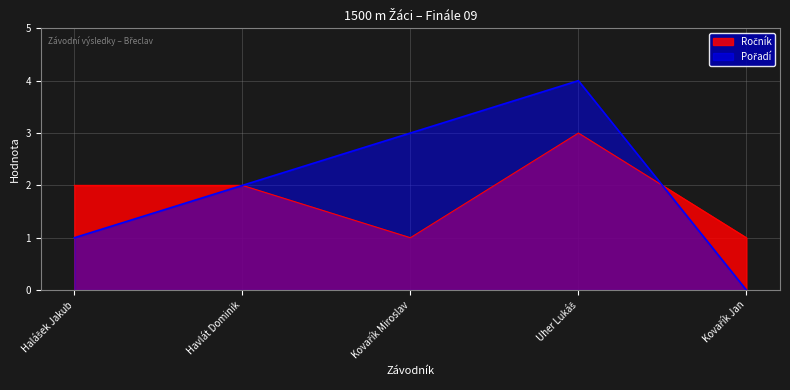

Where is the first local maximum for Ročník?

Uher Lukáš